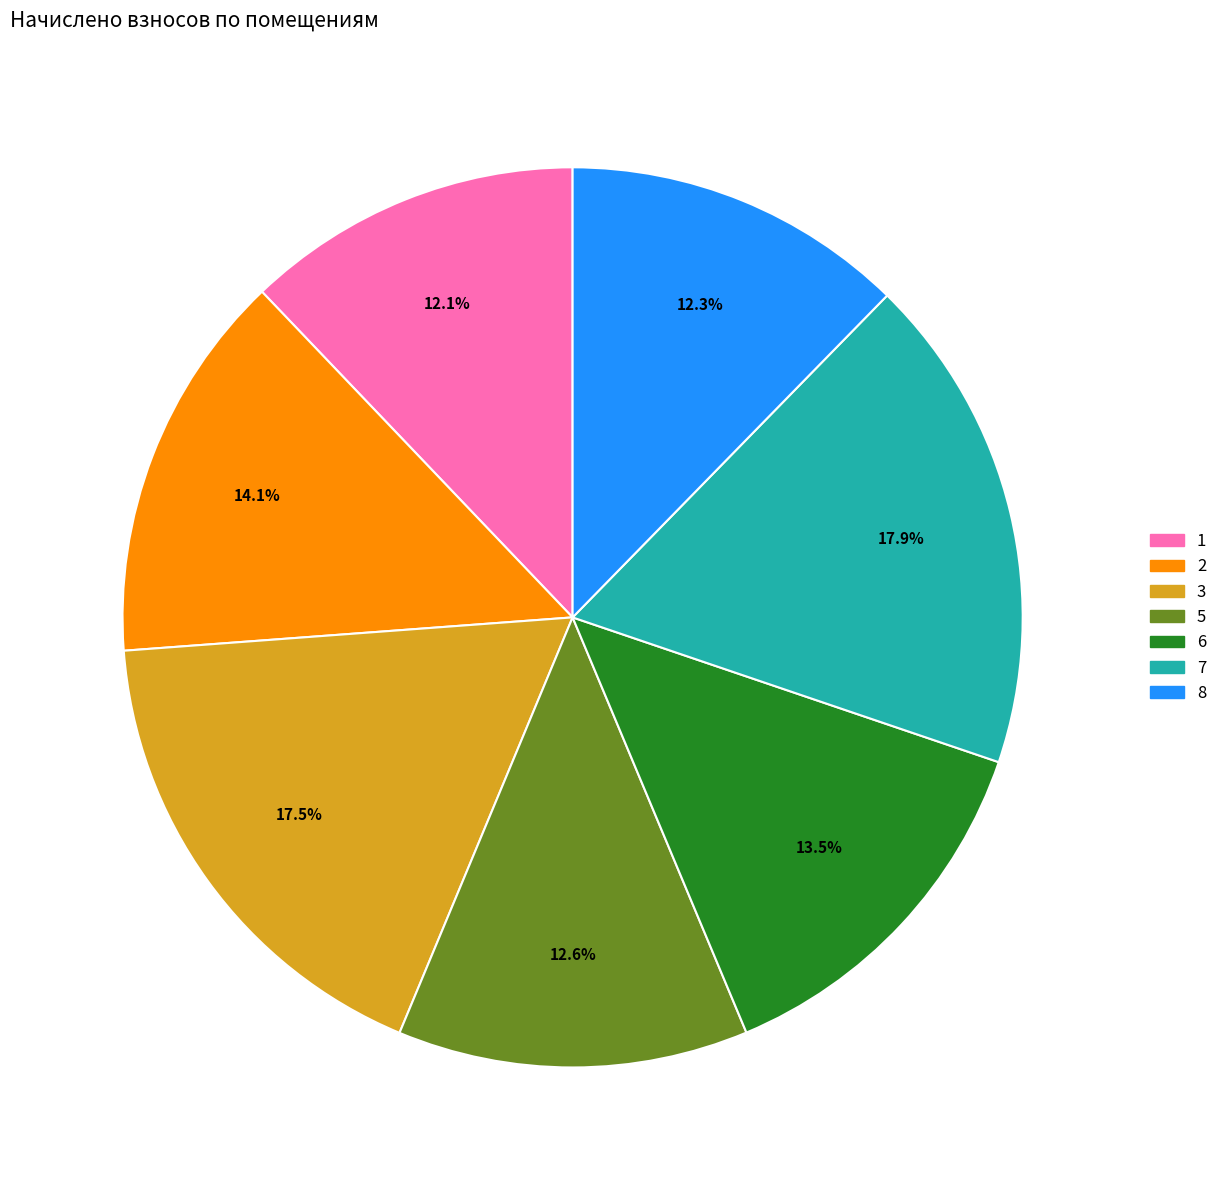

To the nearest percent, what is the average slice percentage?

14%